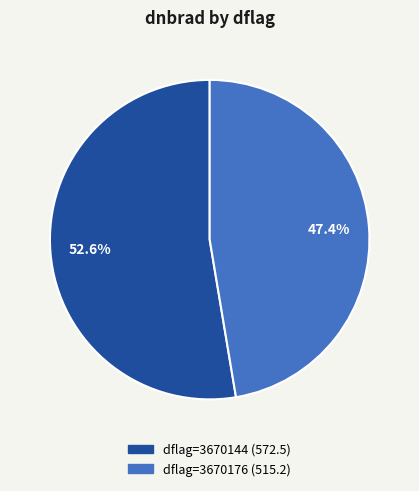

Is there a majority slice in this chart?

Yes